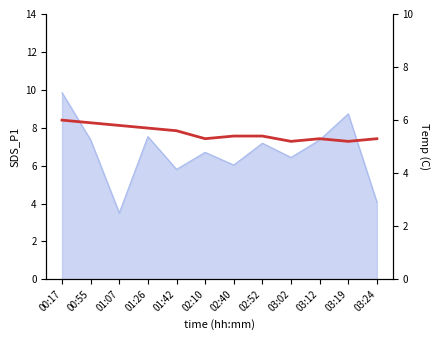

Reading left to right, extract all data points from this chart.

6.0	5.9	5.8	5.7	5.6	5.3	5.4	5.4	5.2	5.3	5.2	5.3